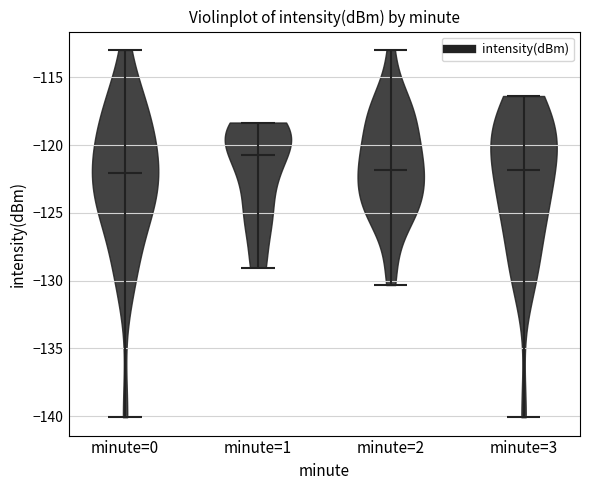

Reading left to right, read every violin against the y-axis: where its median line is, and the lowest and highest points it reaches. The values are not printed on the chart, so give them approximately, as read against the axis.

minute=0: median line -122.0, lowest point -140.0, highest point -113.0
minute=1: median line -120.5, lowest point -129.0, highest point -118.5
minute=2: median line -122.0, lowest point -130.5, highest point -113.0
minute=3: median line -122.0, lowest point -140.0, highest point -116.5